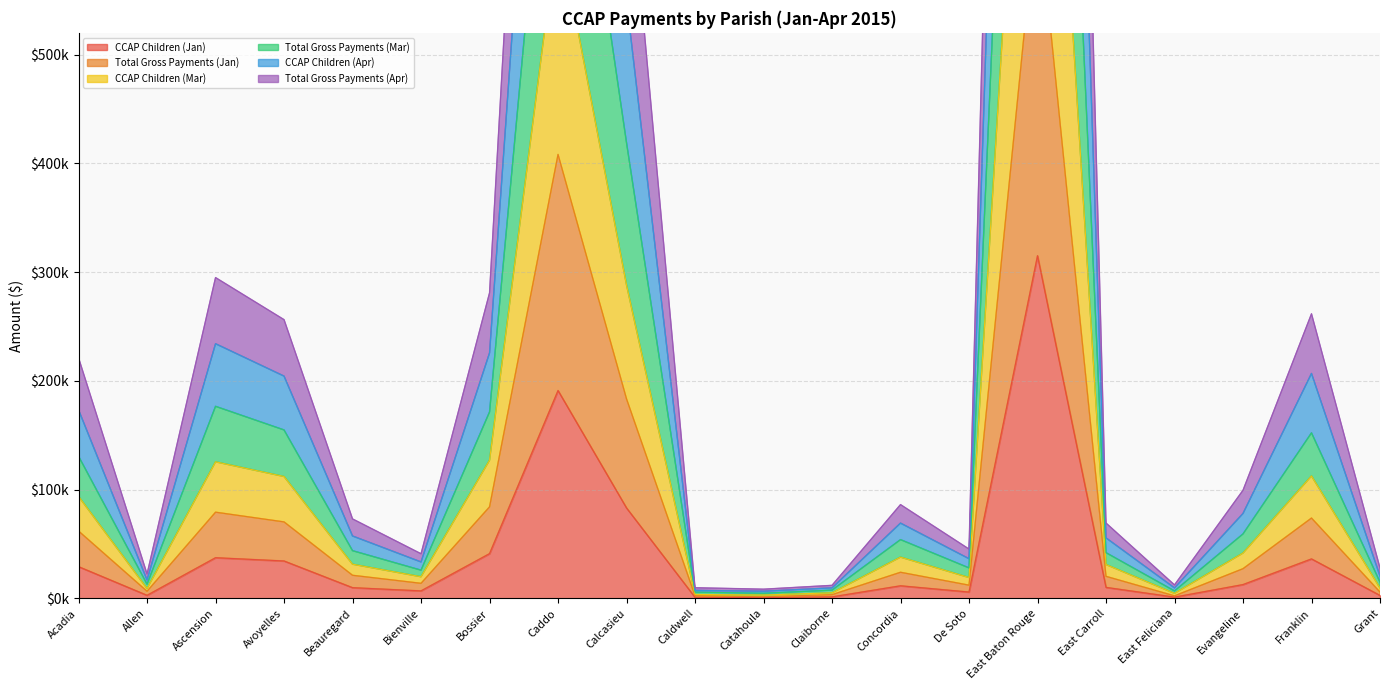

What is the difference between the maximum and minimum values in the CCAP Children (Jan) series?

314334.0